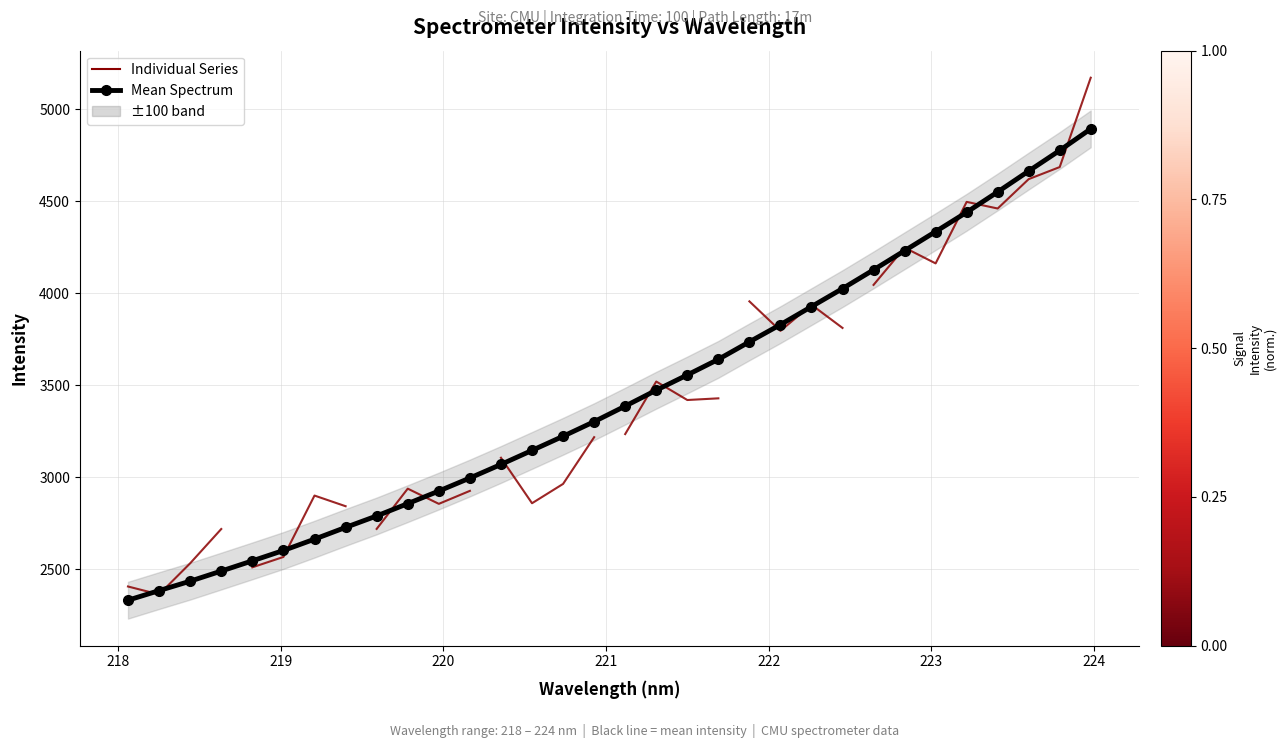

What is the change in value from 218.8244 to 220.1623?

+450.1